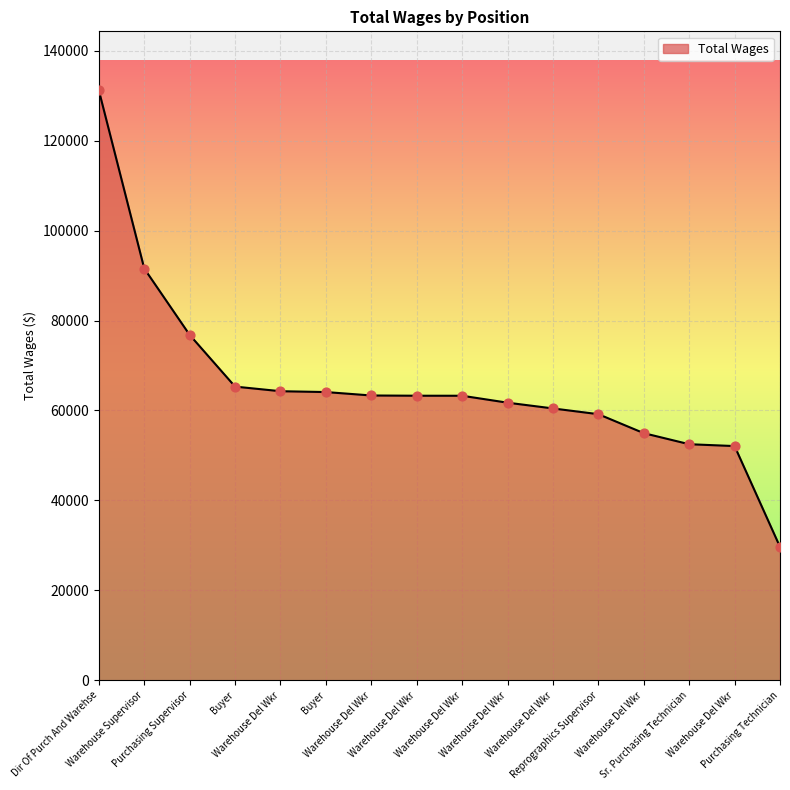

Which has a higher value, Warehouse Del Wkr or Warehouse Supervisor?

Warehouse Supervisor